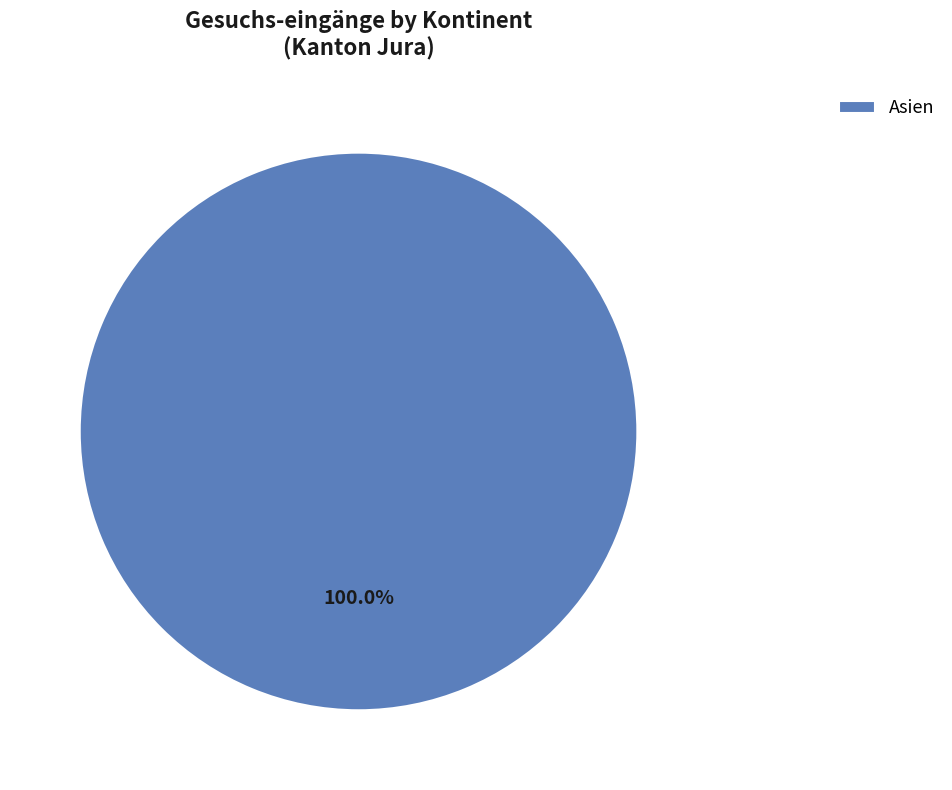

What is the majority slice?

Asien